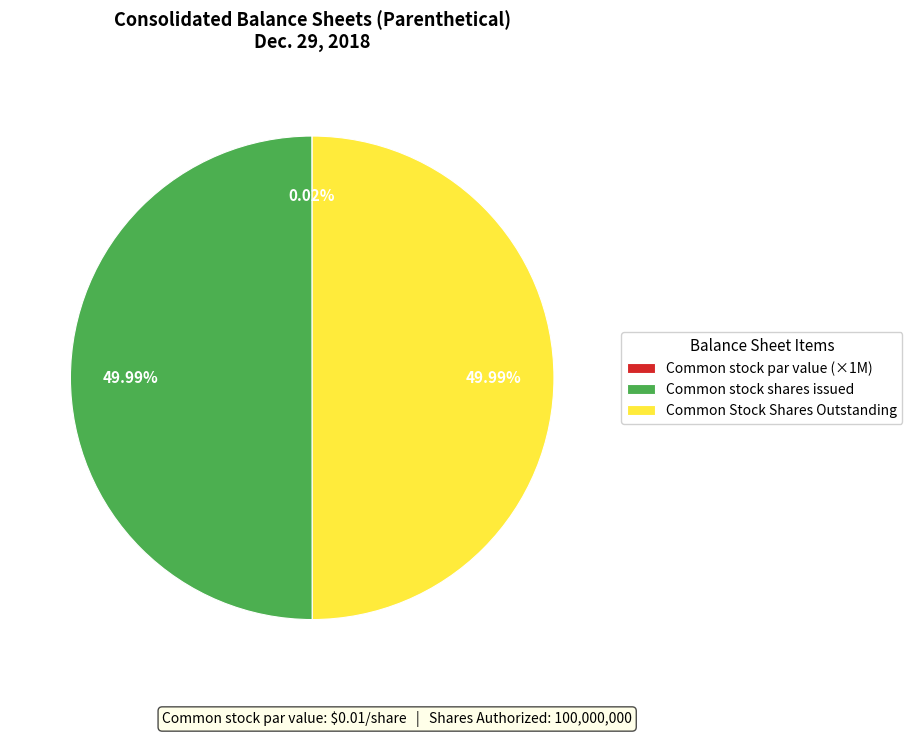

Approximately how many times larger is the value at Common Stock Shares Outstanding compared to Common stock shares issued?

1.0